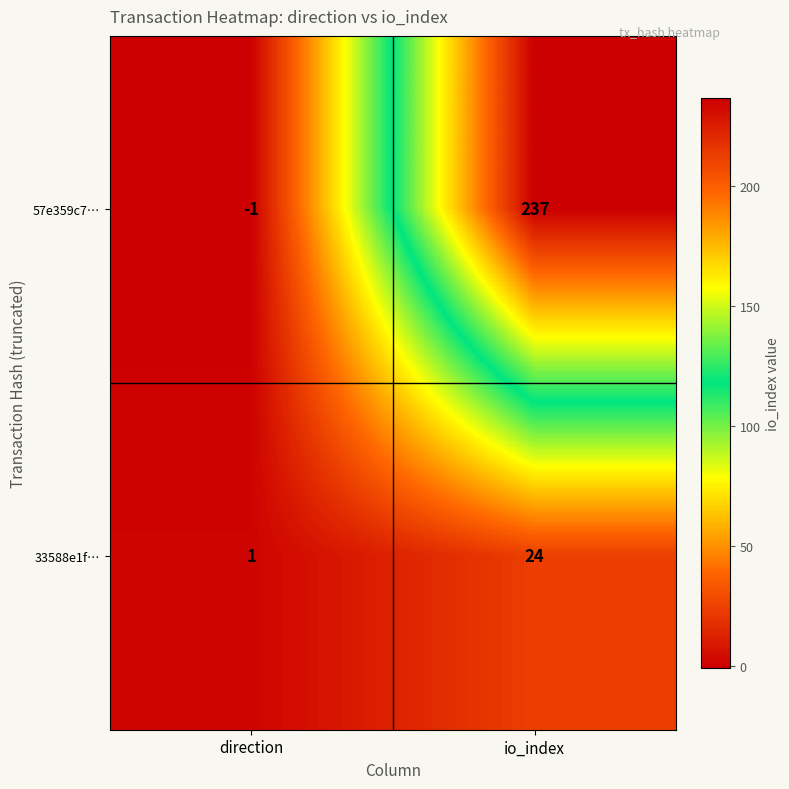

At which label is 33588e1f… closest to 12?

direction